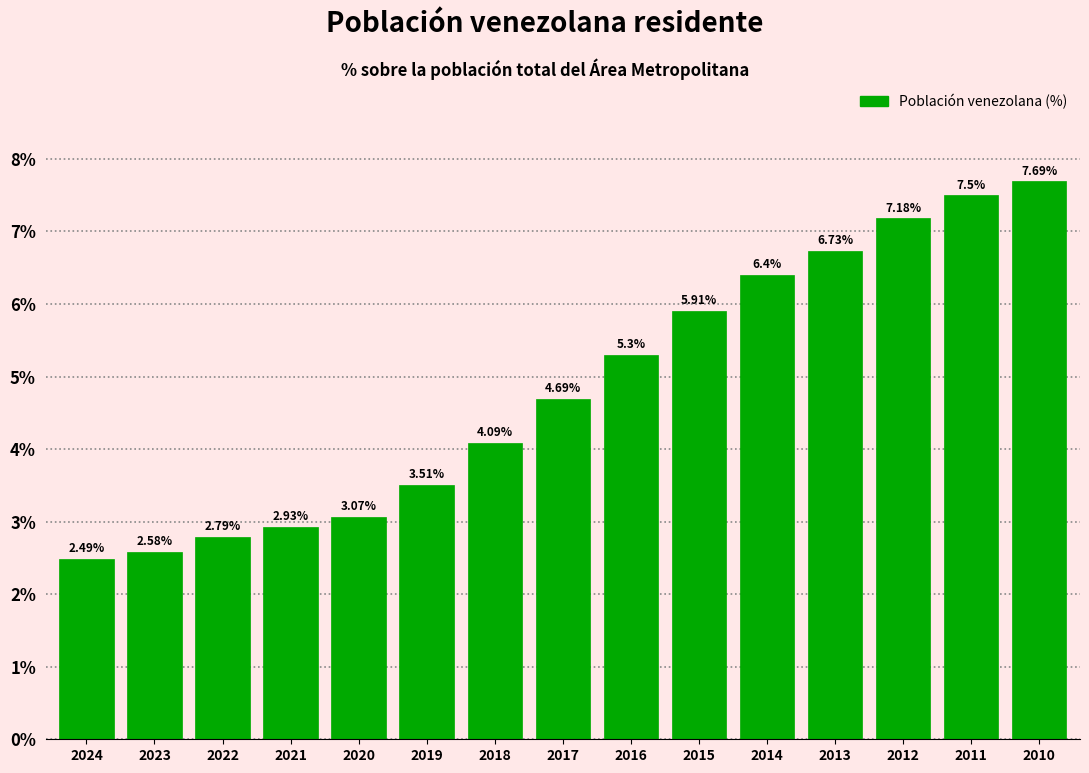

Approximately how many times larger is the value at 2011 compared to 2013?

1.1